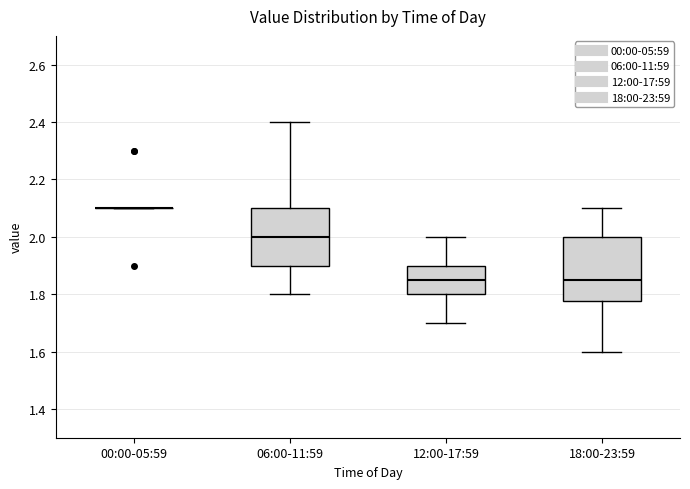

Reading left to right, read every box against the y-axis: the position of its median line, the range the box covers, and the ends of its whiskers. The values are not printed on the chart, so give them approximately, as read against the axis.

00:00-05:59: box collapsed to a line at 2.10, whiskers 2.10 to 2.10
06:00-11:59: median 2.00, box 1.90 to 2.10, whiskers 1.80 to 2.40
12:00-17:59: median 1.86, box 1.80 to 1.90, whiskers 1.70 to 2.00
18:00-23:59: median 1.86, box 1.78 to 2.00, whiskers 1.60 to 2.10